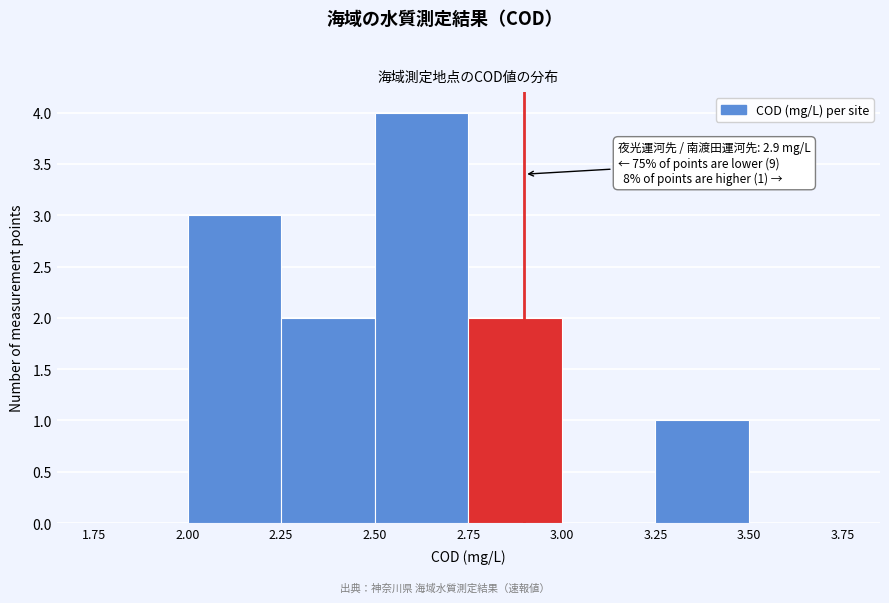

Which range on the x-axis has the tallest bar?

2.50 to 2.75